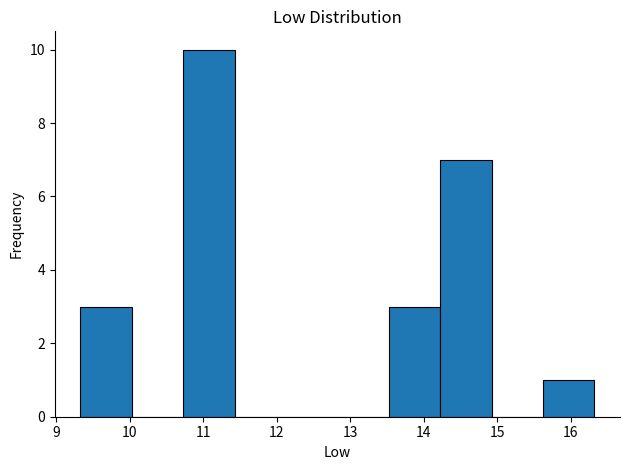

Which range on the x-axis has the tallest bar?

10.7 to 11.4